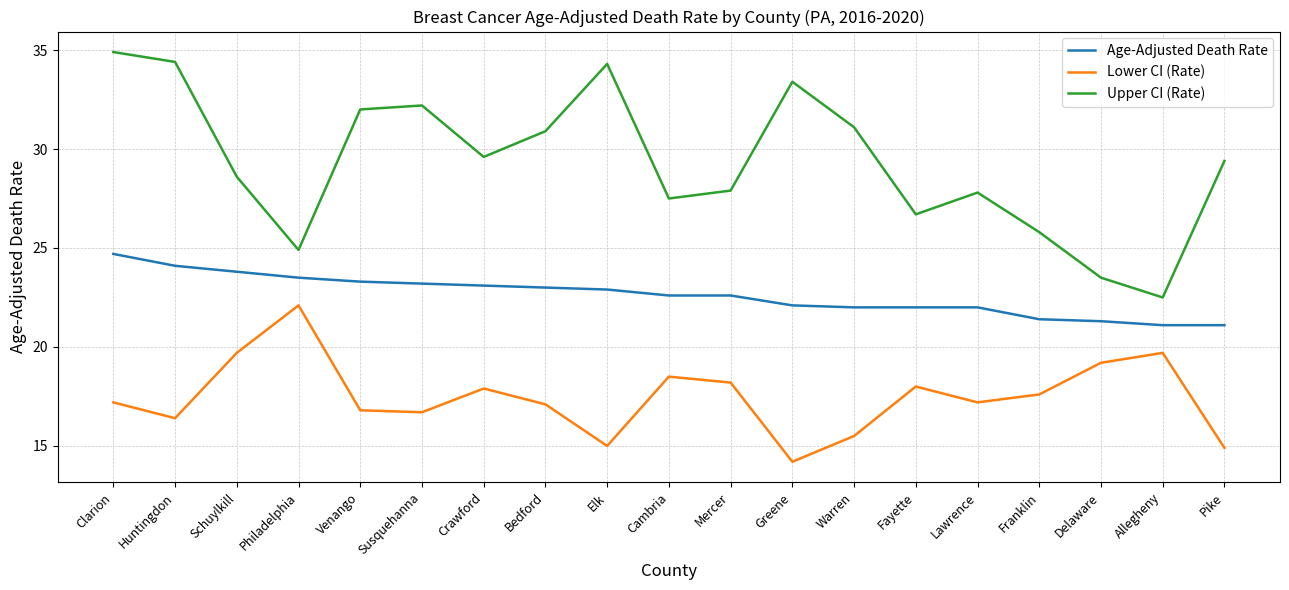

Which label corresponds to the largest value in the chart?

Clarion